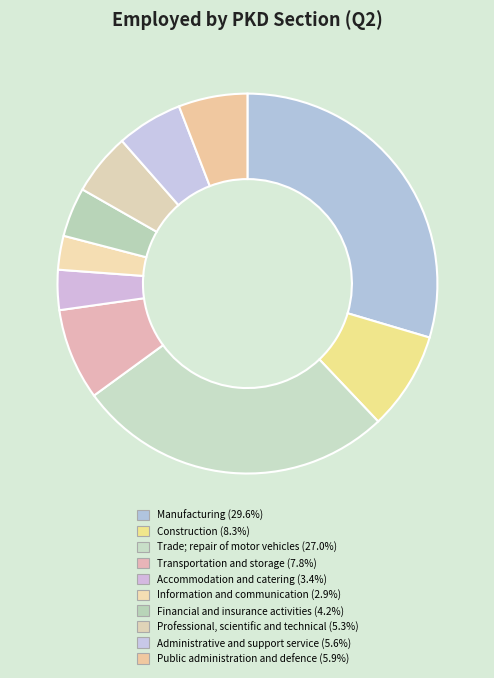

To the nearest percent, what percentage of the pie is Transportation and storage?

8%